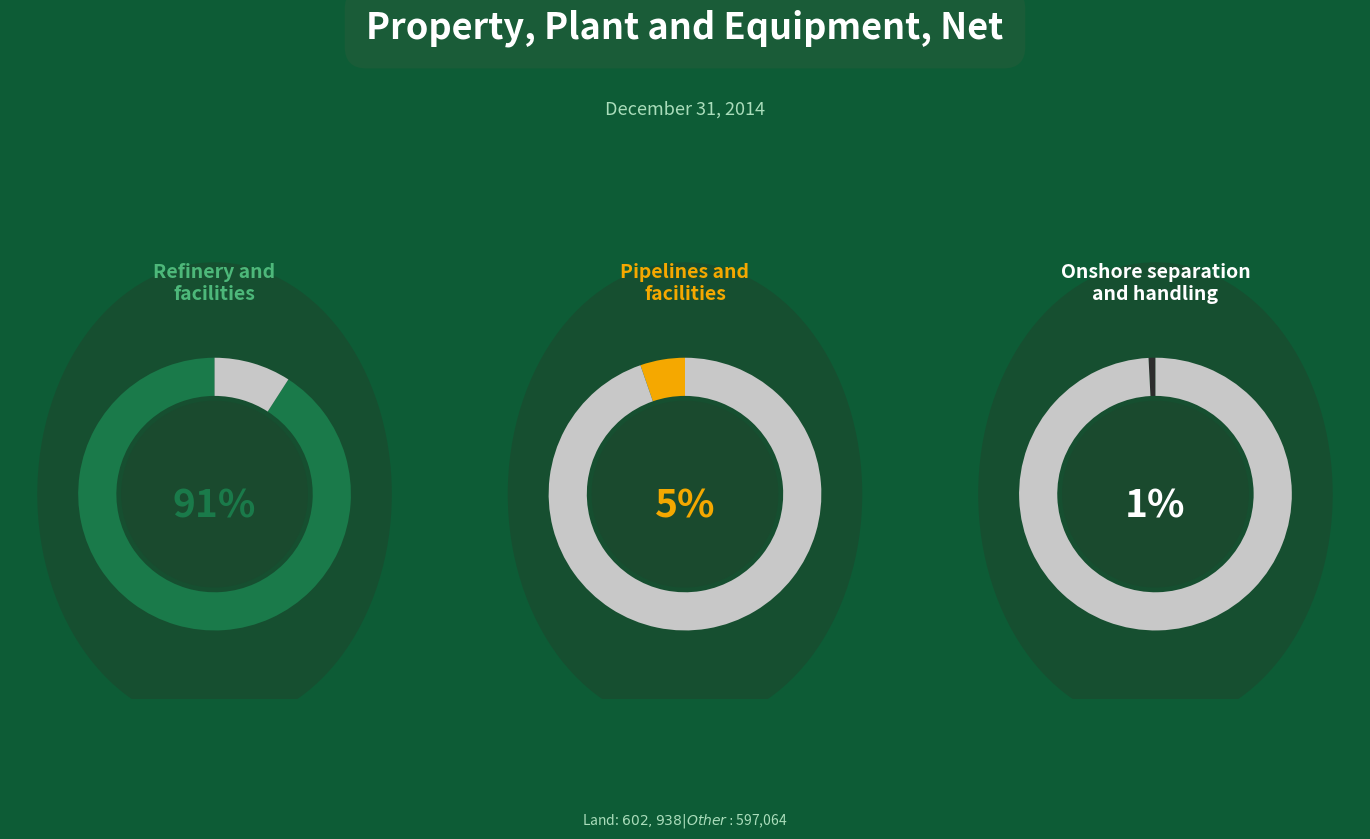

The Onshore separation and handling facilities slice represents 1% of the pie. True or false?

True